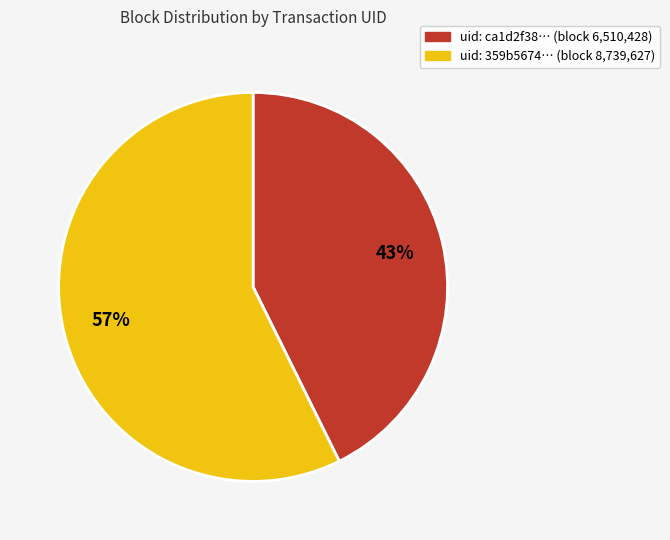

Is there any slice that represents more than half of the pie?

Yes